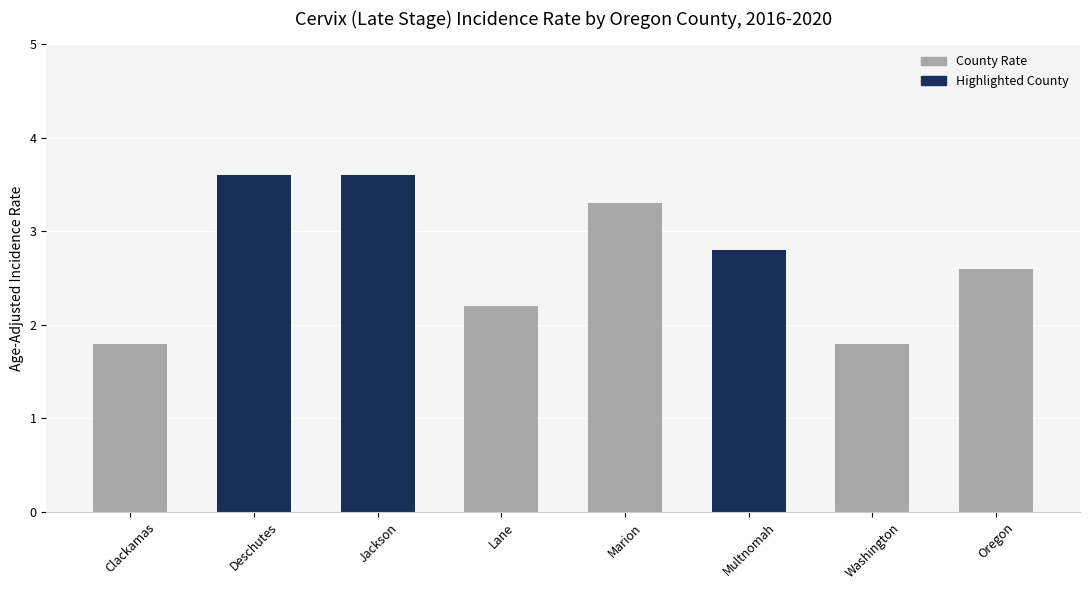

Is it true that the value at Marion is 5.0?

False